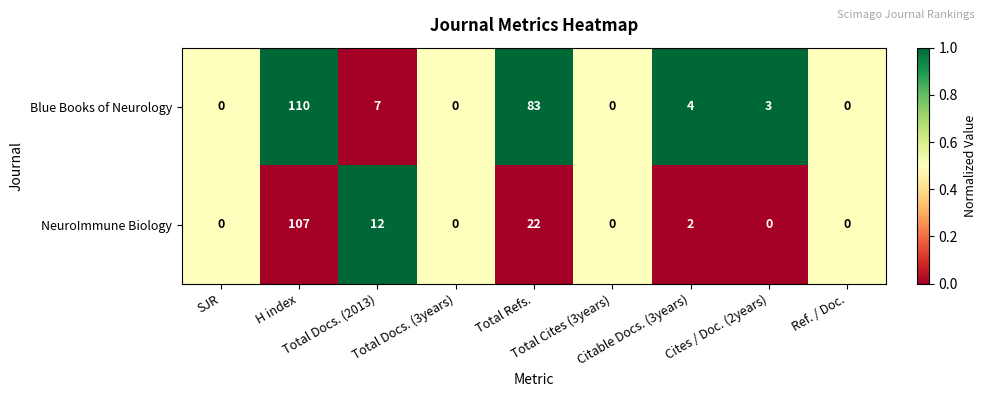

What is the spread (max minus min) of values at Citable Docs. (3years)?

2